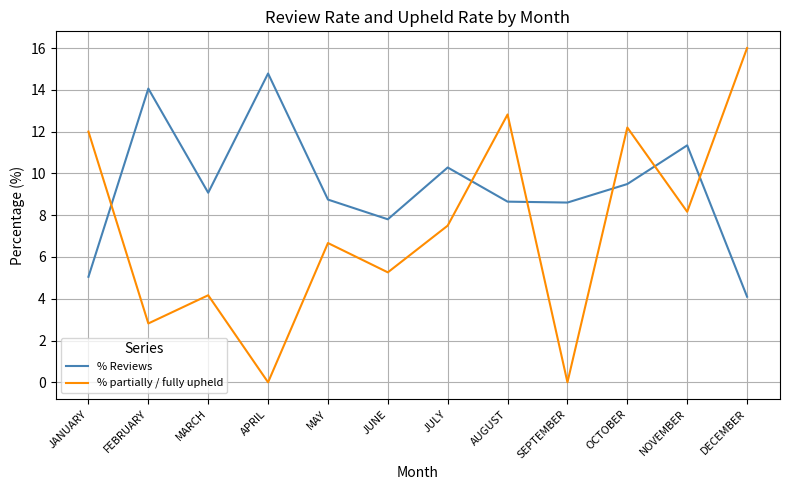

What is the minimum value for % Reviews?

4.1